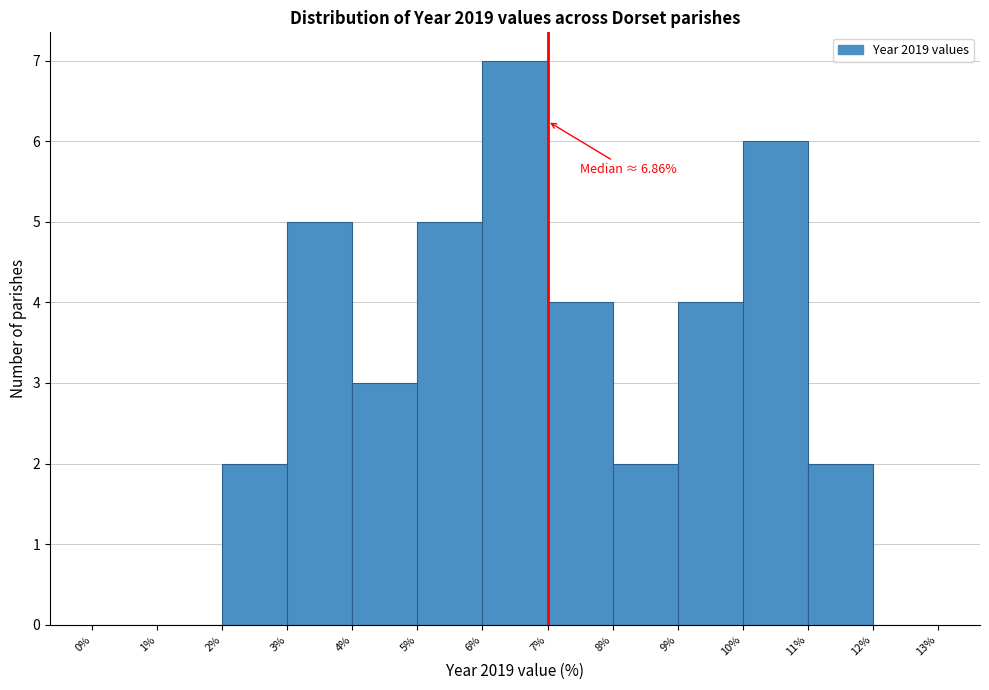

Which range on the x-axis has the tallest bar?

6% to 7%